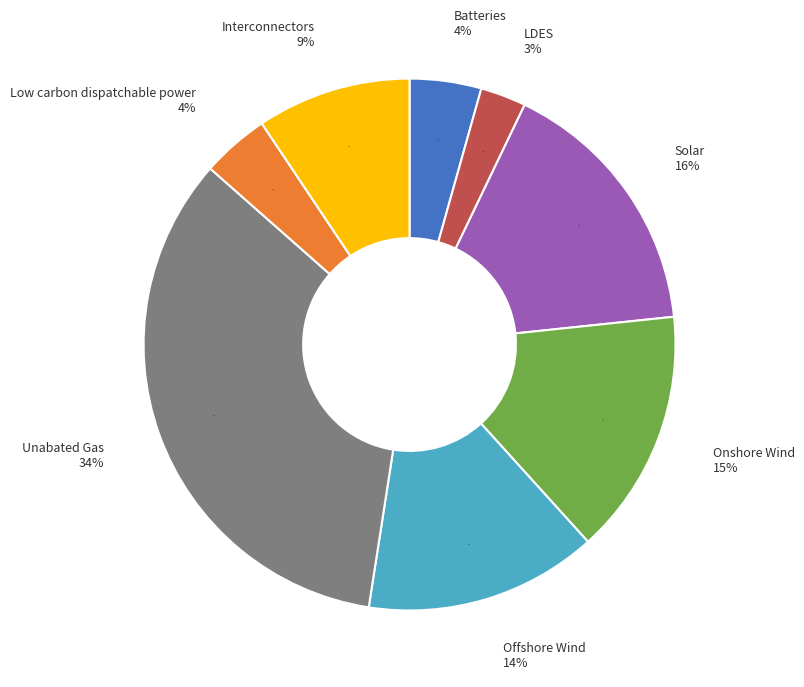

What percentage do Interconnectors and Batteries together represent?

13.7%